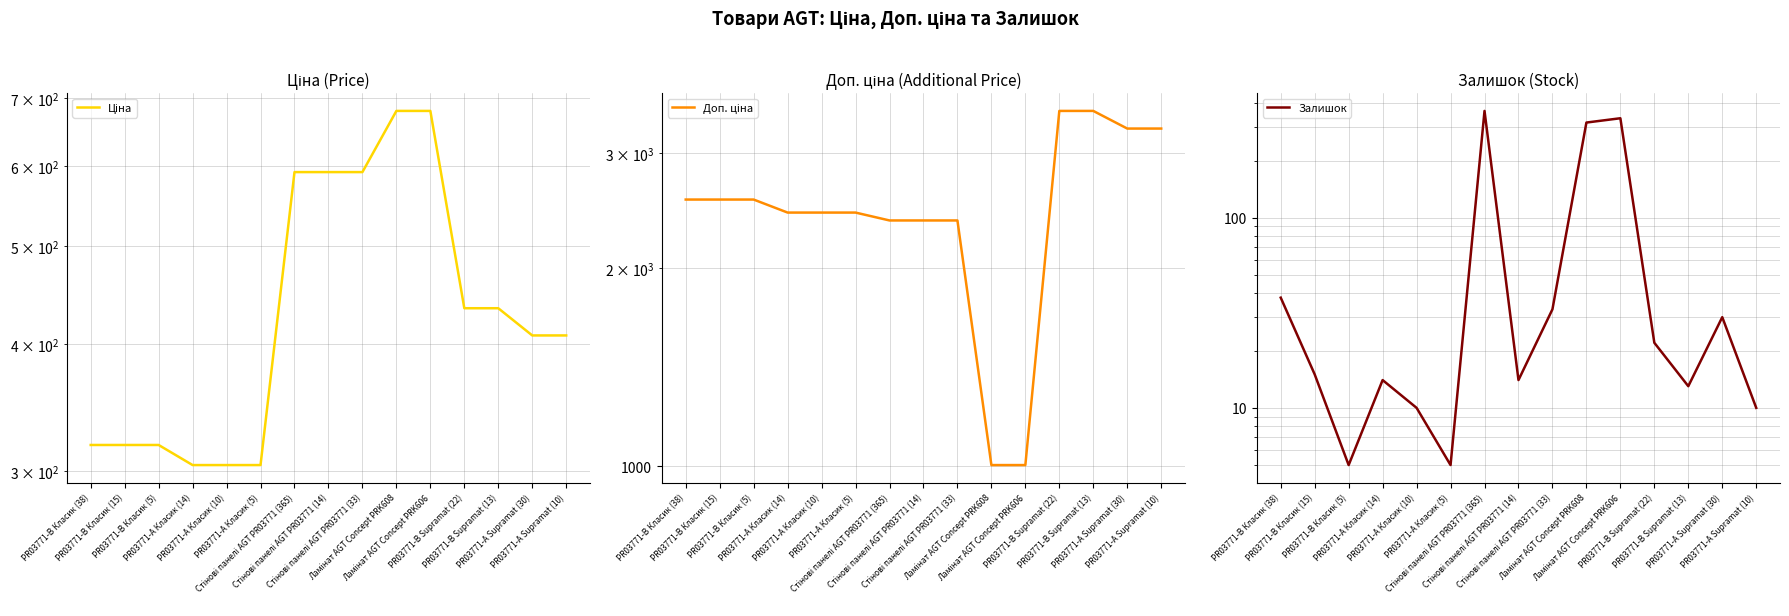

Reading left to right, extract all data points from this chart.

Ціна: 318.3	318.3	318.3	304.1	304.1	304.1	591.6	591.6	591.6	679.8	679.8	434.3	434.3	408.2	408.2
Доп. ціна: 2546.4	2546.4	2546.4	2432.8	2432.8	2432.8	2366.5	2366.5	2366.5	1004.1	1004.1	3474.1	3474.1	3265.8	3265.8
Залишок: 38.0	15.0	5.0	14.0	10.0	5.0	365.0	14.0	33.0	317.0	334.0	22.0	13.0	30.0	10.0